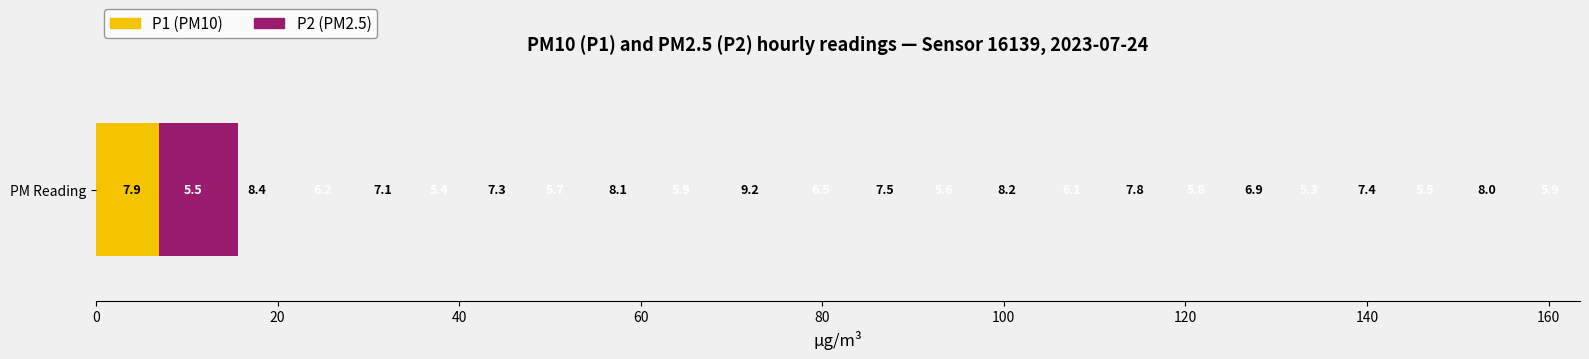

True or false: P2 (PM2.5) has a value of 3.3 at 180.

False